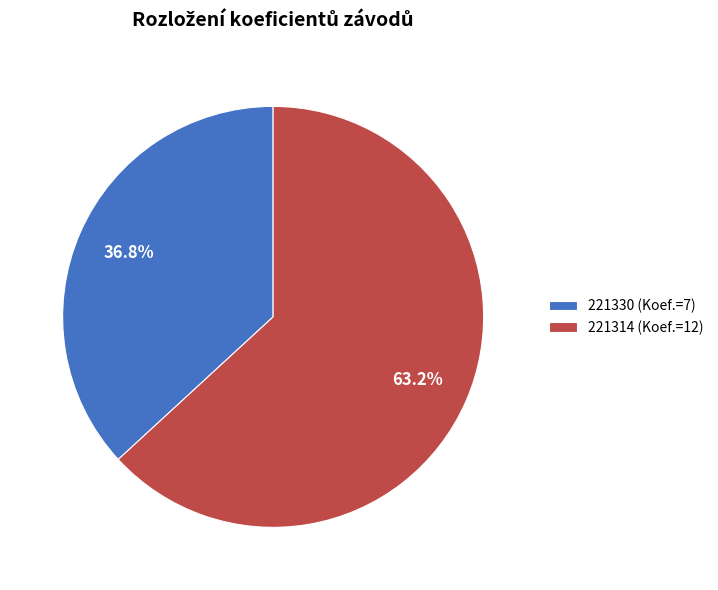

Count the number of slices in the pie.

2